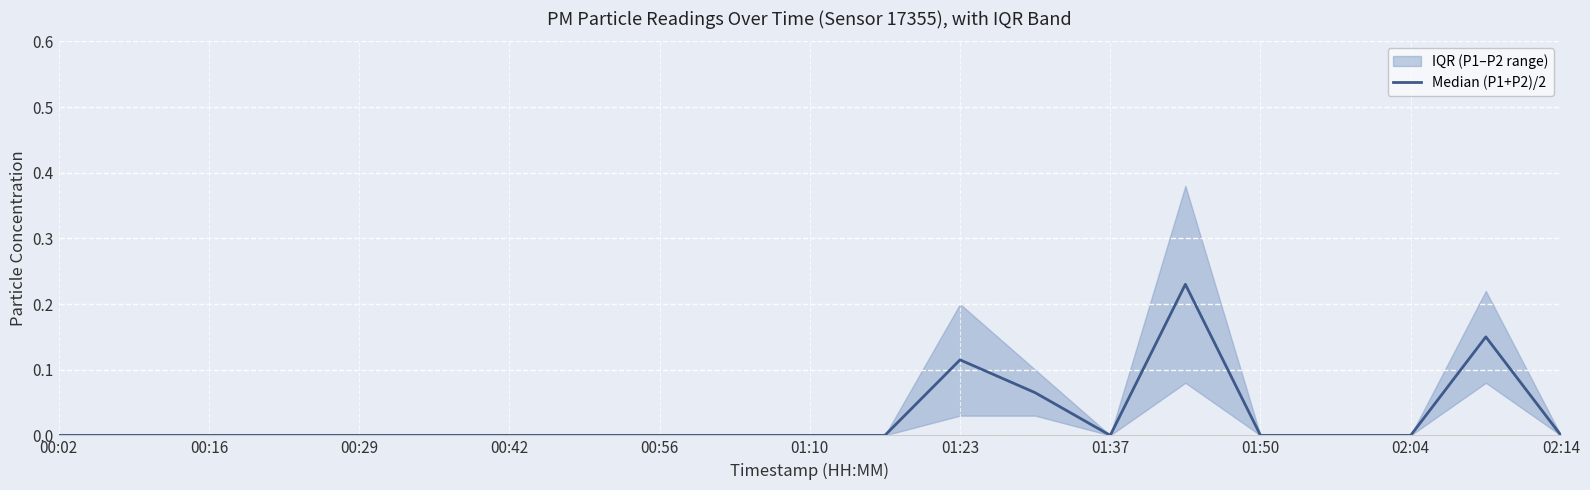

What is the difference between the maximum and minimum values?

0.2